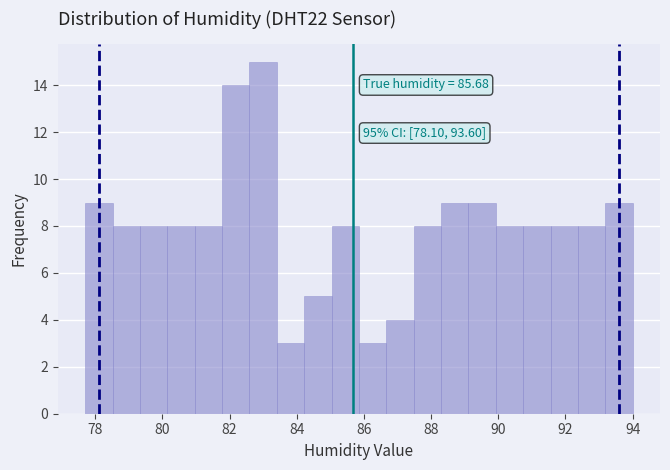

Which range on the x-axis has the tallest bar?

82.6 to 83.4